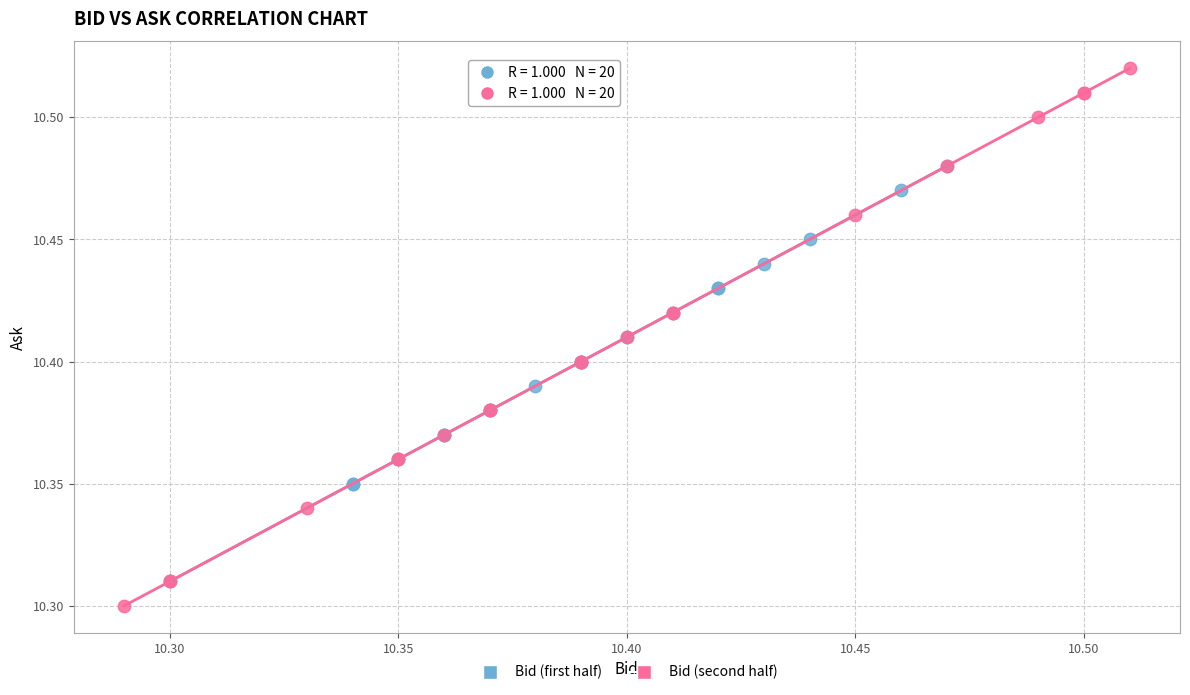

Which series has the widest spread of Y values?

Bid (second half)